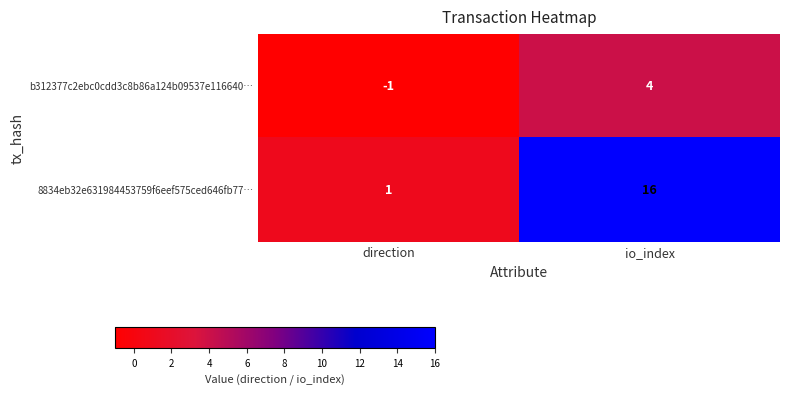

What is the sum of the 8834eb32e631984453759f6eef575ced646fb77… values at direction and io_index?

17